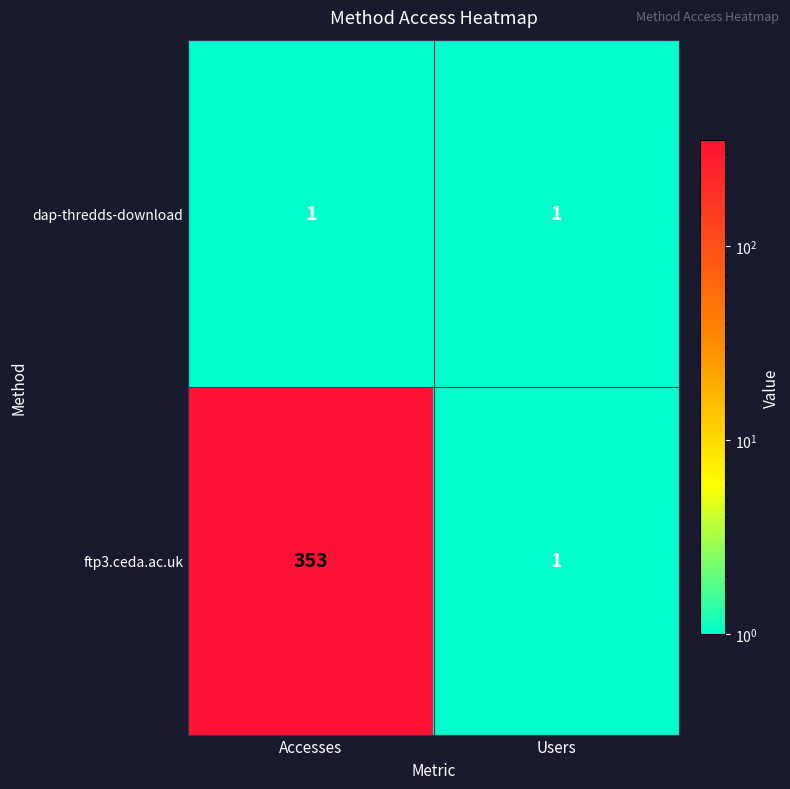

At how many categories does at least one series exceed 255?

1